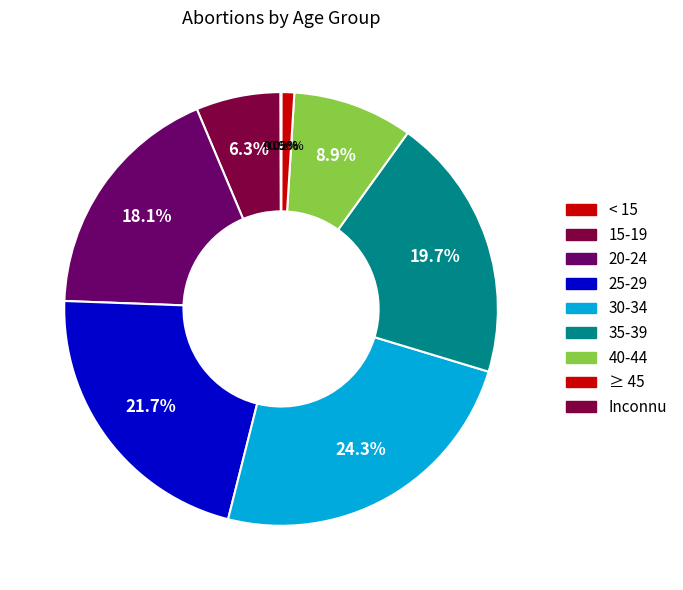

What is the largest slice in the pie chart?

30-34